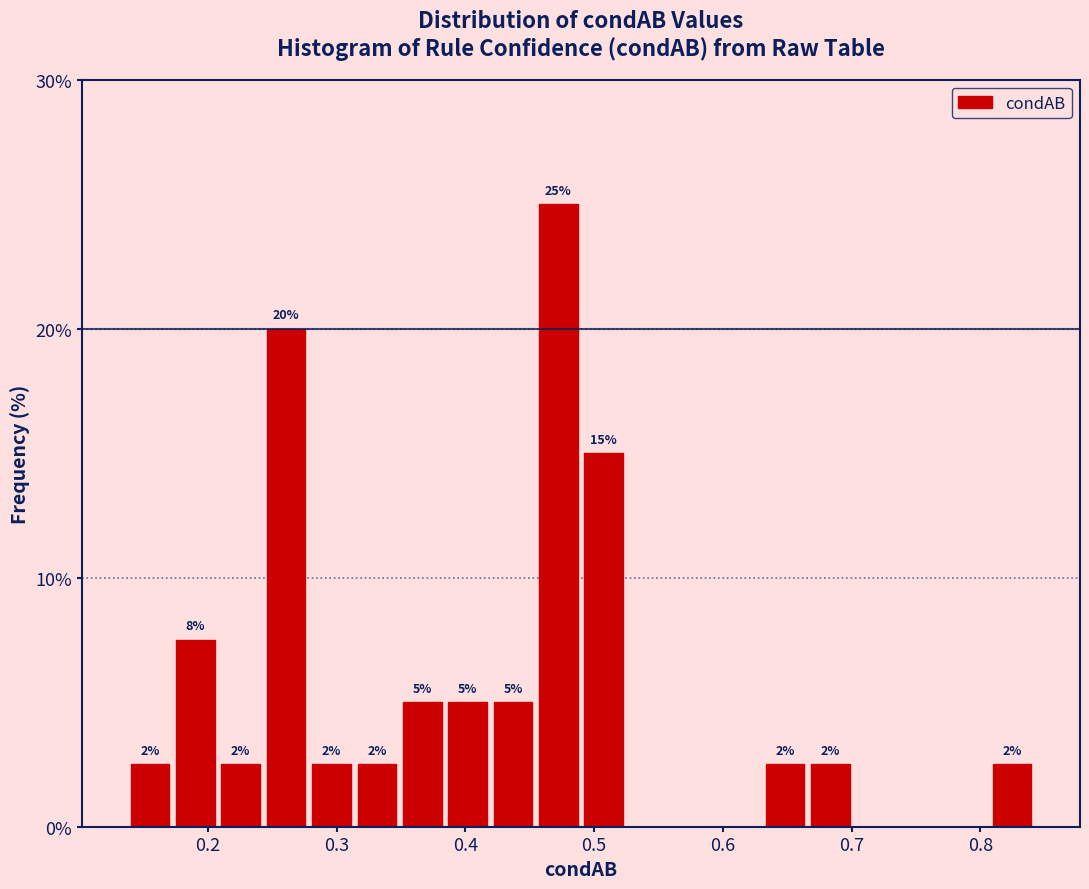

Read against the x-axis, roughly where is the centre of the tallest bar?

0.47